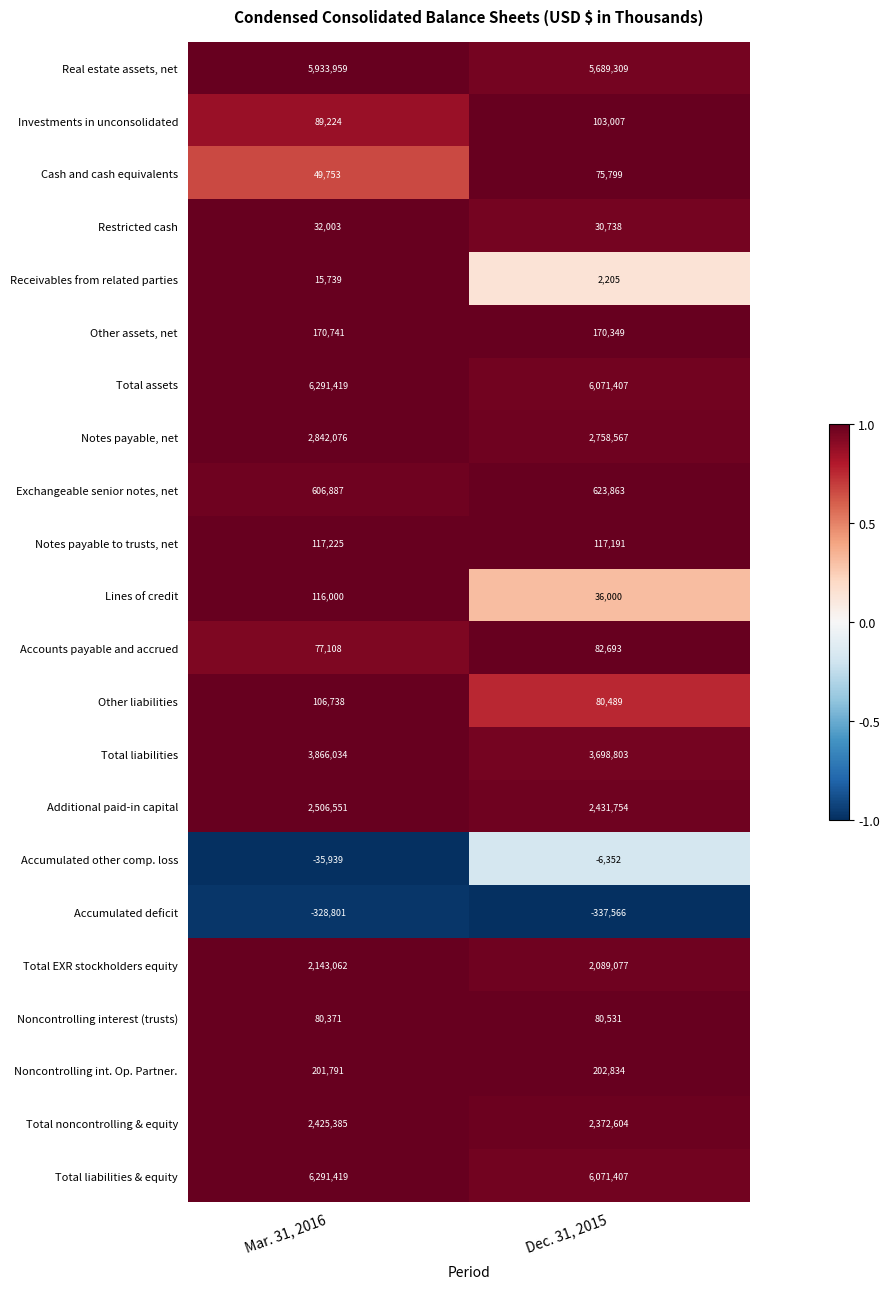

How many series are shown in this chart?

22